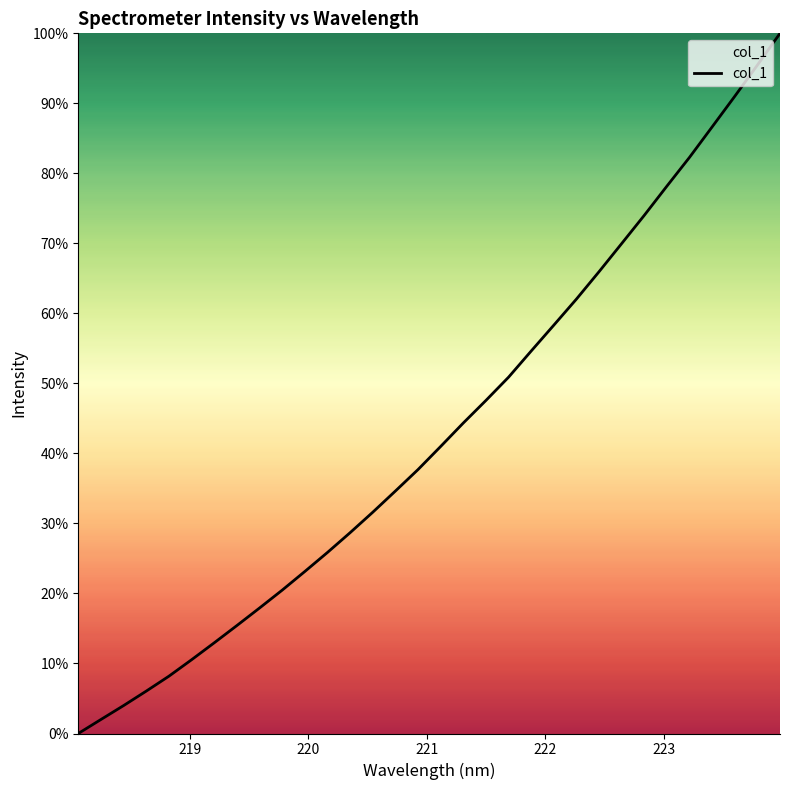

How many lines are shown in the chart?

1